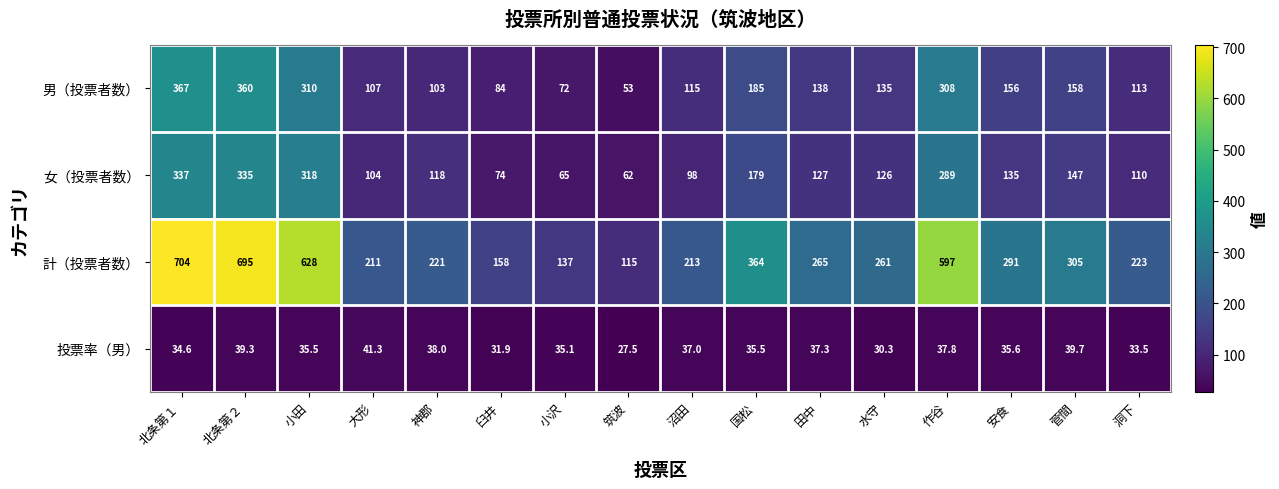

Which category has the highest value in the 男（投票者数） series?

北条第１